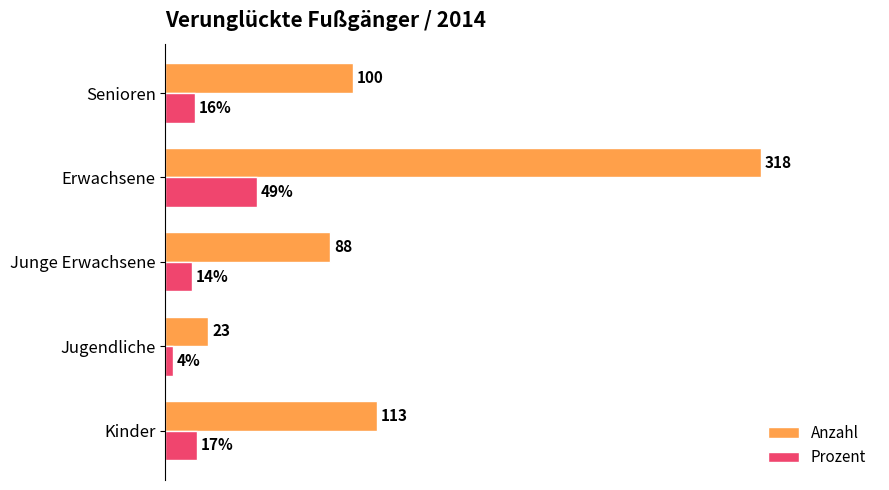

Where is Anzahl nearest to the value 170?

Kinder